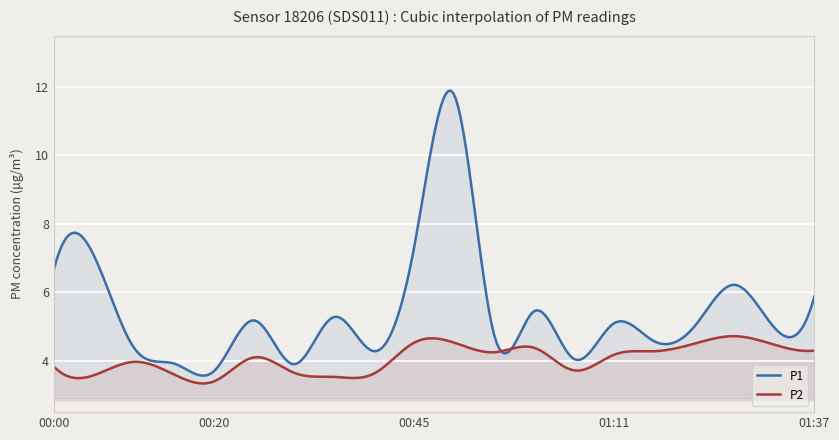

What is the difference between the highest and lowest values at 01:01?

1.1